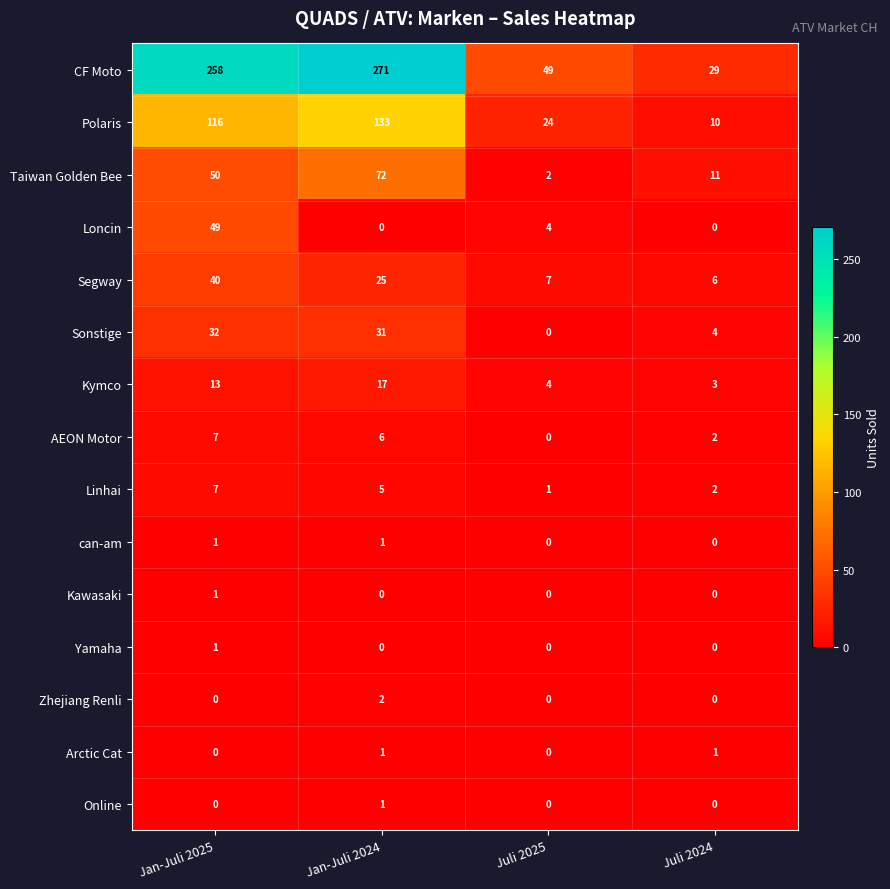

What value does the Sonstige series have at Juli 2024?

4